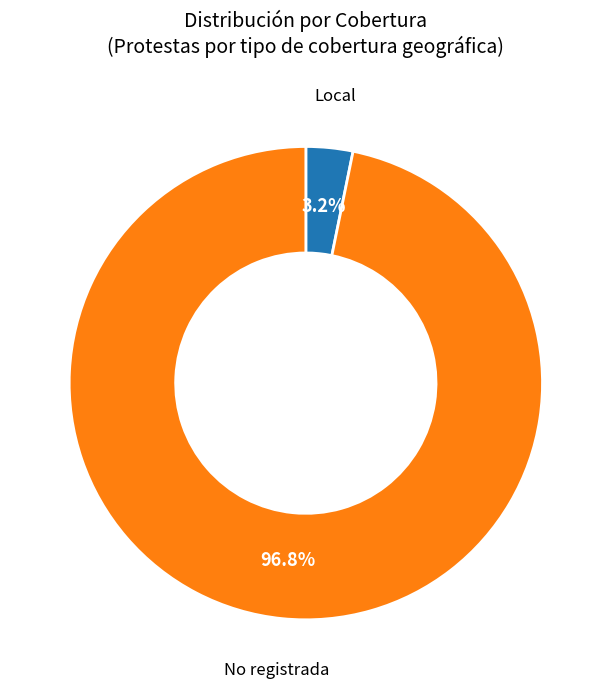

To the nearest percent, what percentage of the pie is No registrada?

97%